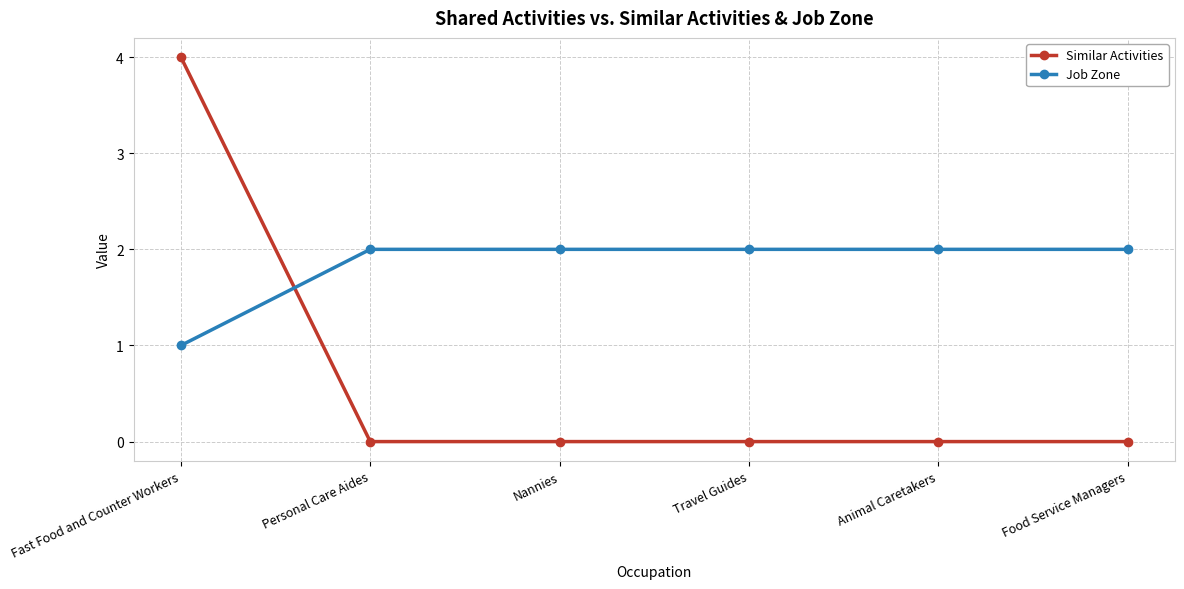

Between which two adjacent categories do Similar Activities and Job Zone first intersect?

Fast Food and Counter Workers and Personal Care Aides